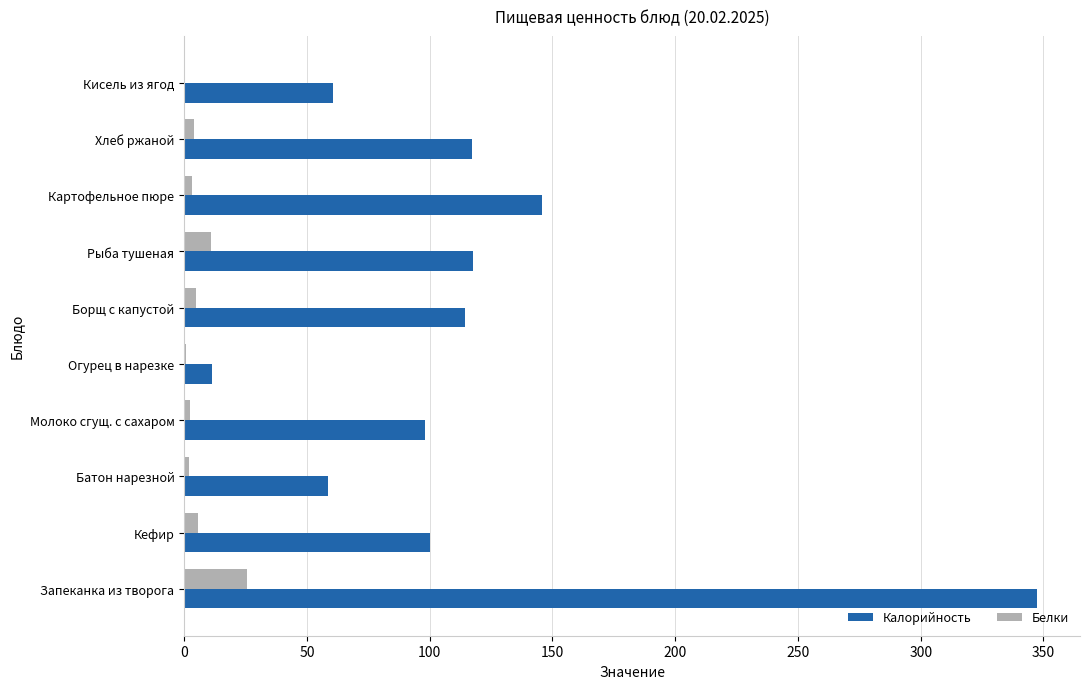

Read the Белки value at Рыба тушеная.

11.1